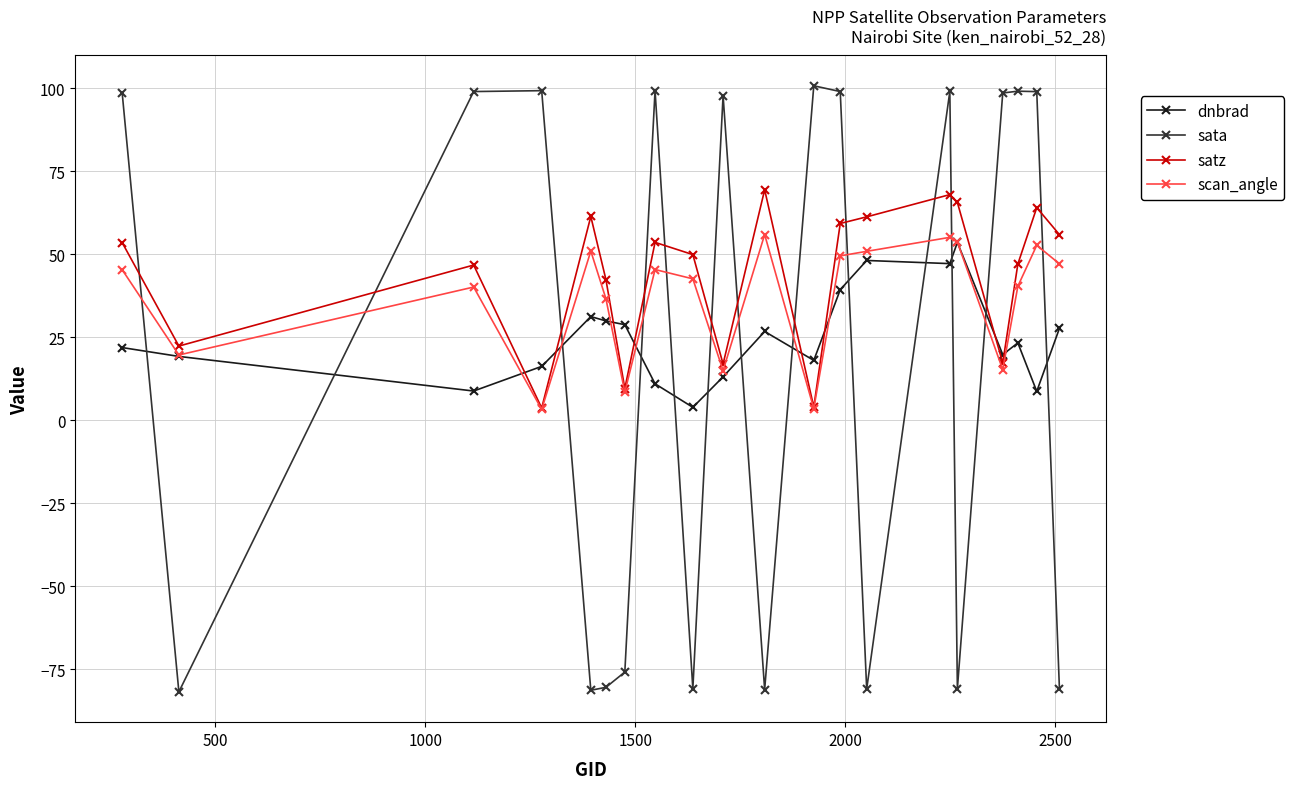

What is the difference between the second highest and second lowest values in the scan_angle series?

51.6